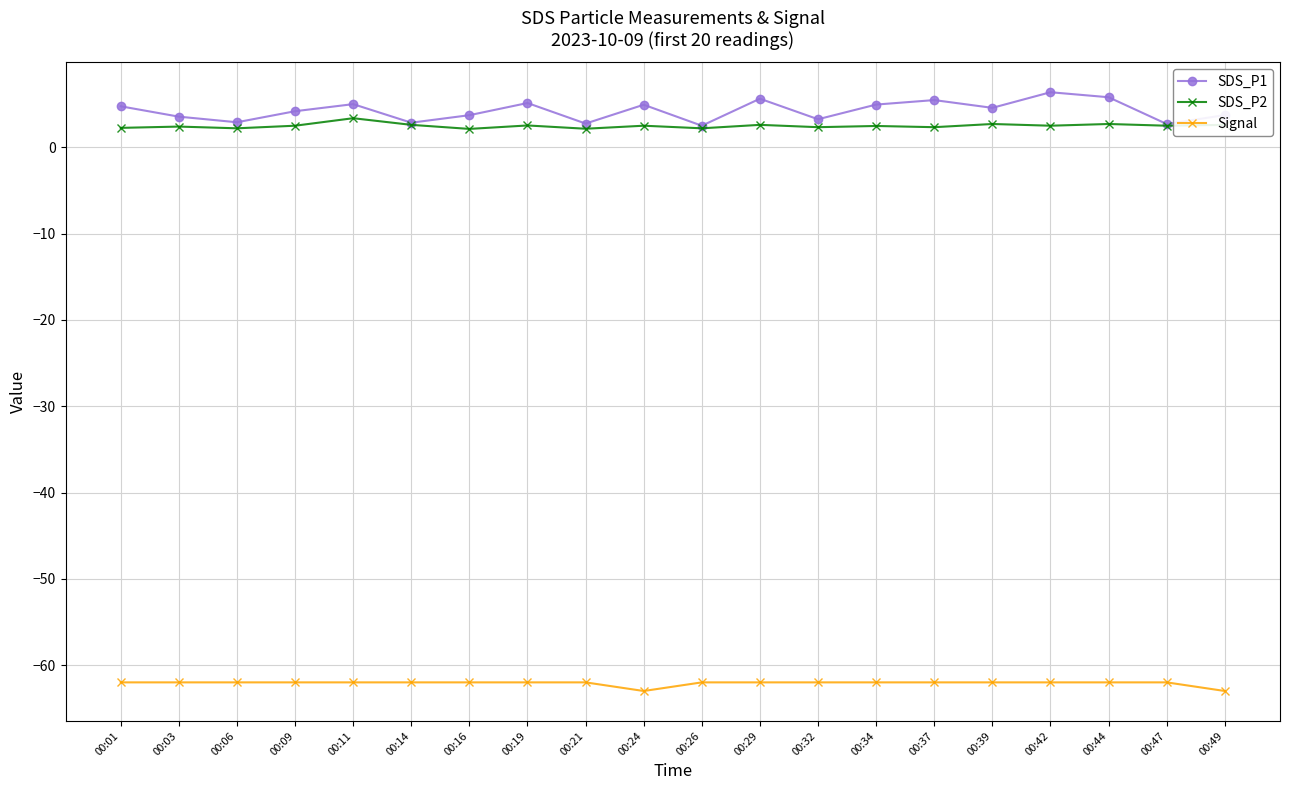

Is the value of SDS_P2 at 00:24 greater than the value of Signal at 00:49?

Yes